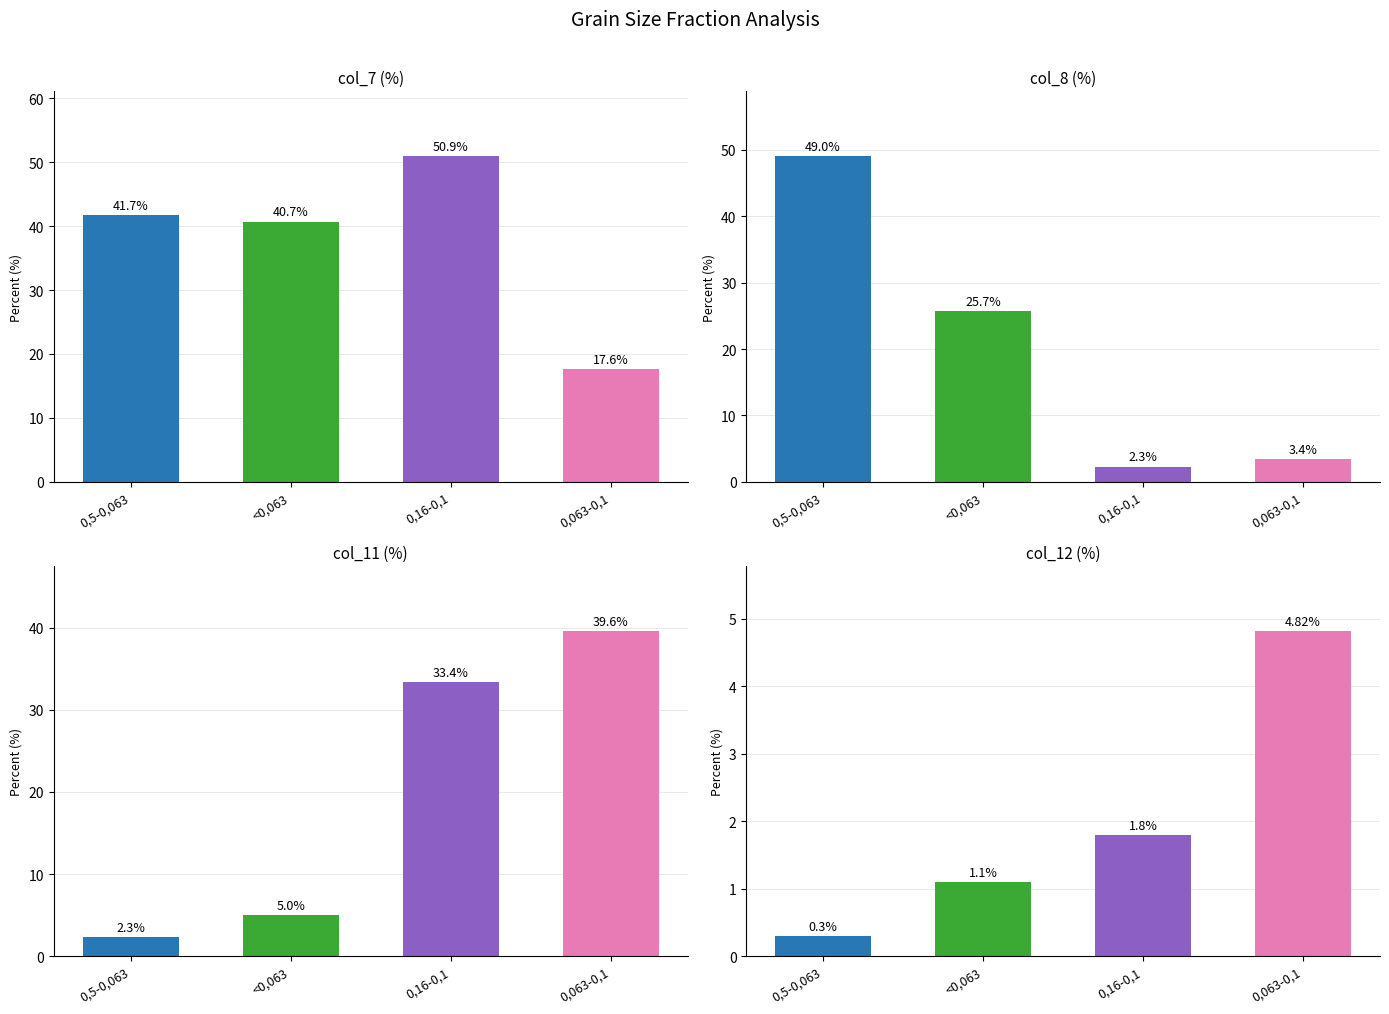

What is the label of the 4th bar from the right?

0,5-0,063